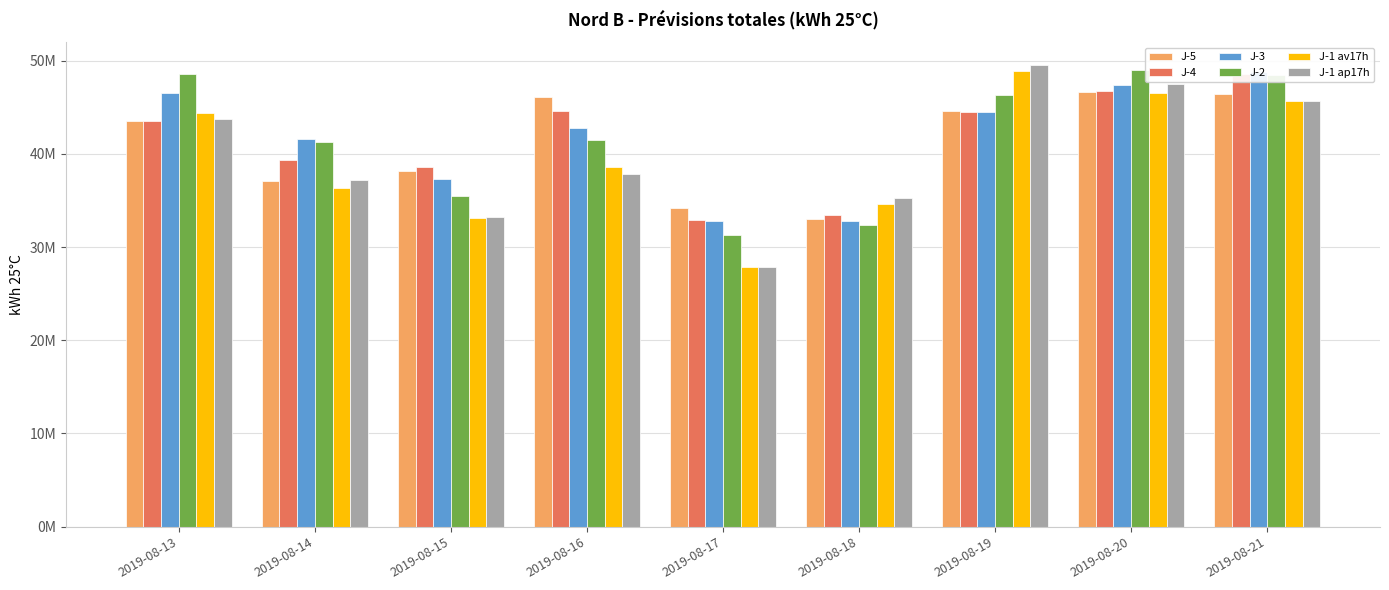

Is the value of J-2 at 2019-08-17 greater than the value of J-4 at 2019-08-13?

No